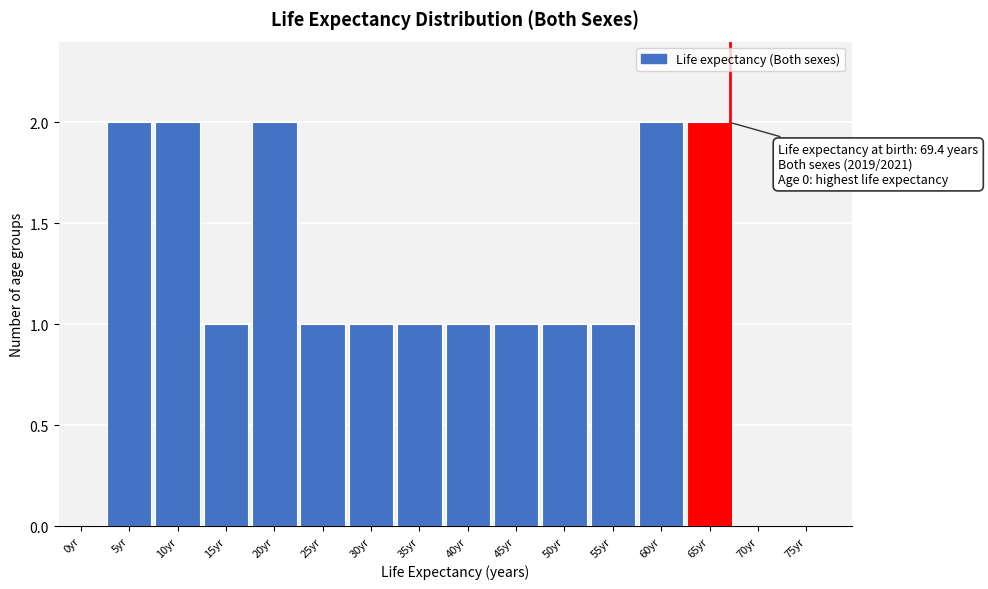

Reading left to right, transcribe all the data shown in this chart.

0yr=0	5yr=2	10yr=2	15yr=1	20yr=2	25yr=1	30yr=1	35yr=1	40yr=1	45yr=1	50yr=1	55yr=1	60yr=2	65yr=2	70yr=0	75yr=0